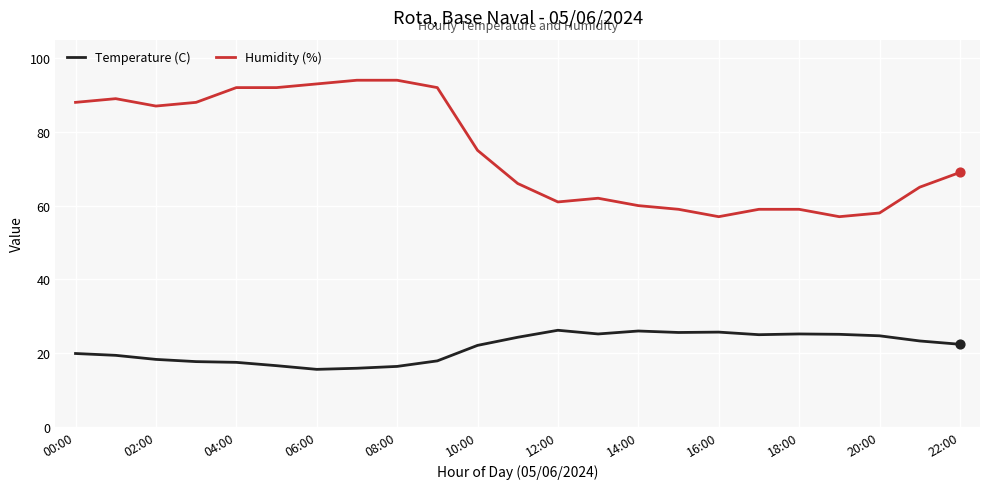

Which series has the widest spread of values?

Humidity (%)